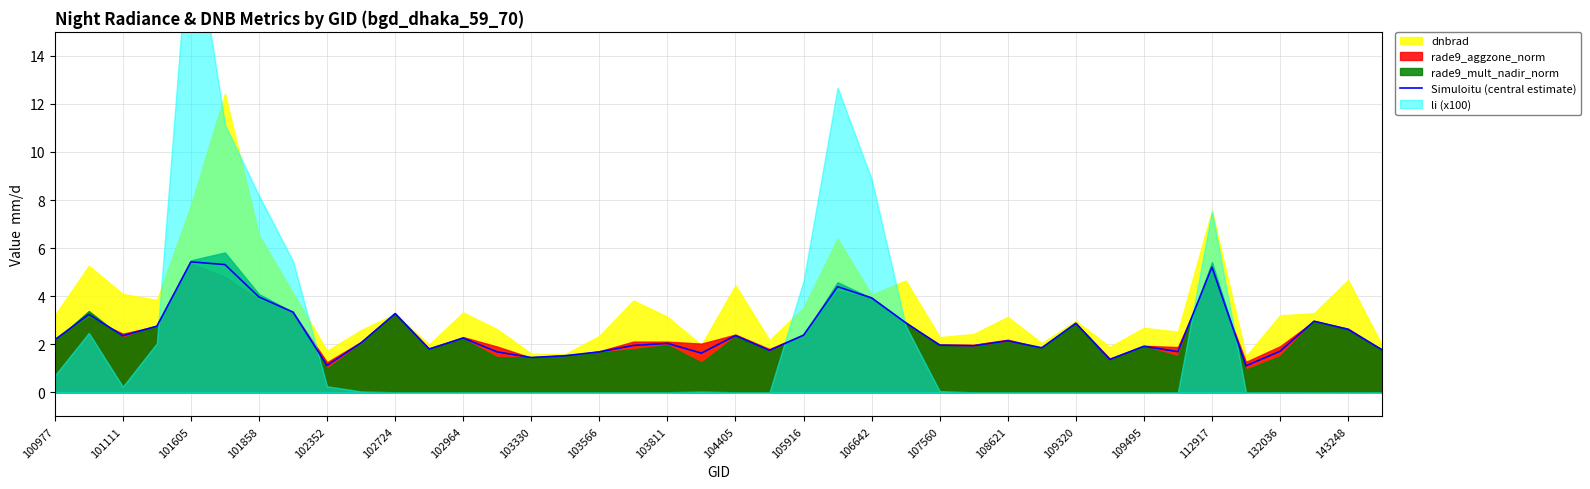

What is the highest value of the Simuloitu (central estimate) series?

5.4